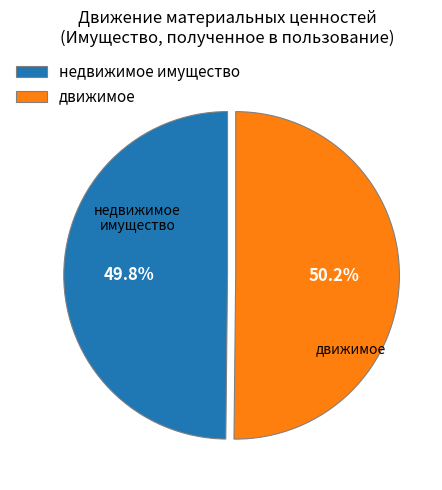

To the nearest percent, what percentage of the pie is недвижимое имущество?

50%